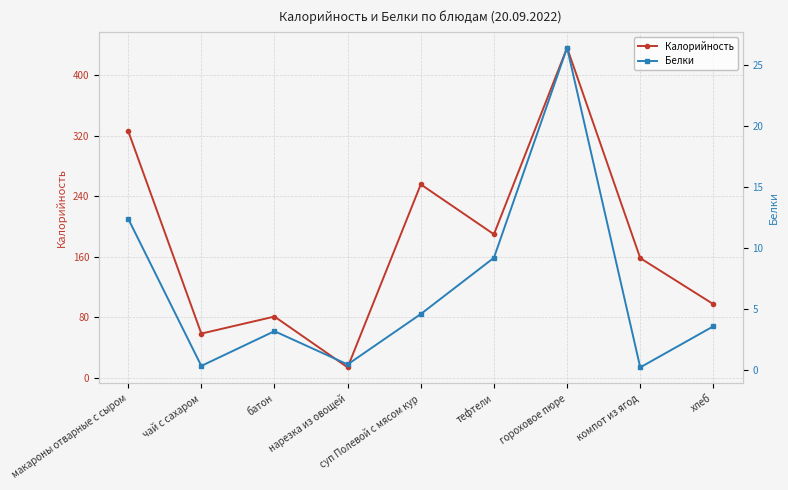

What is the label of the 6th point from the left?

тефтели